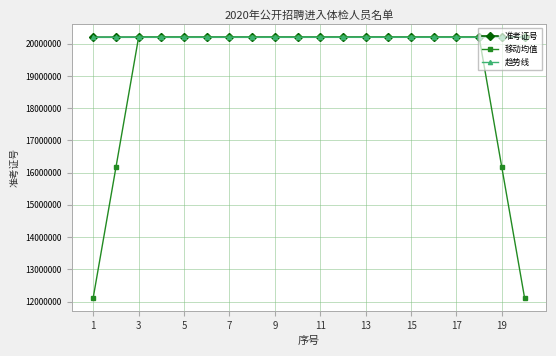

True or false: 移动均值 has more than 1 interior local peaks.

True